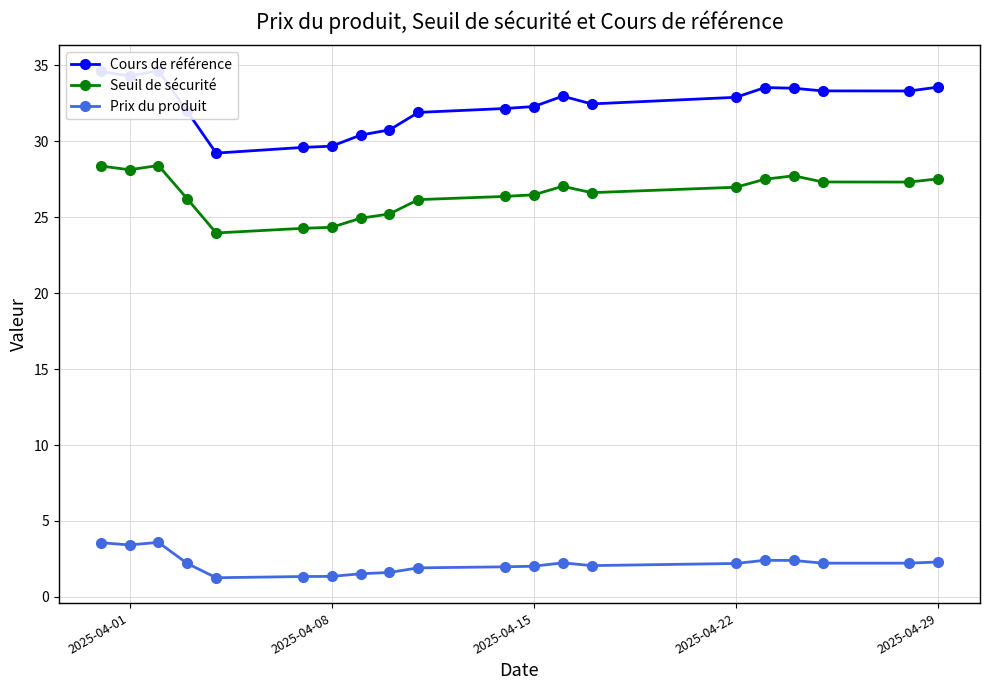

What is the difference between the Seuil de sécurité values at 2025-04-08 and 2025-04-29?

3.2